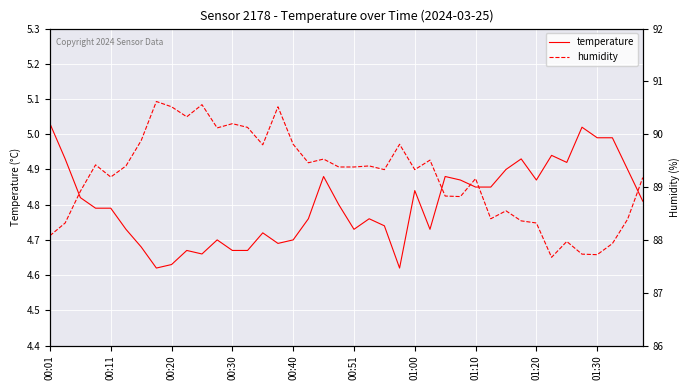

List the series in order of their peak value, lowest first.

temperature, humidity